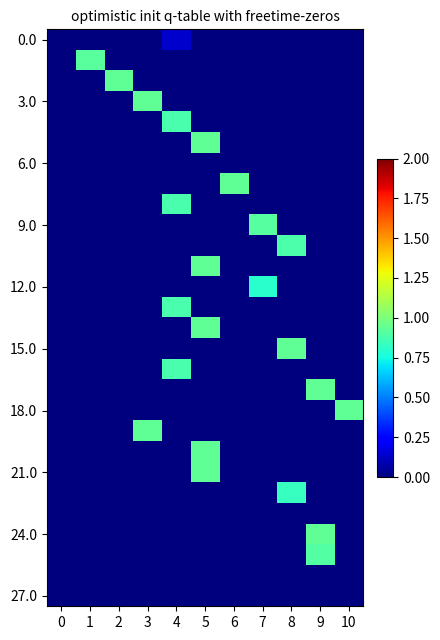

How many categories are shown in the chart?

11